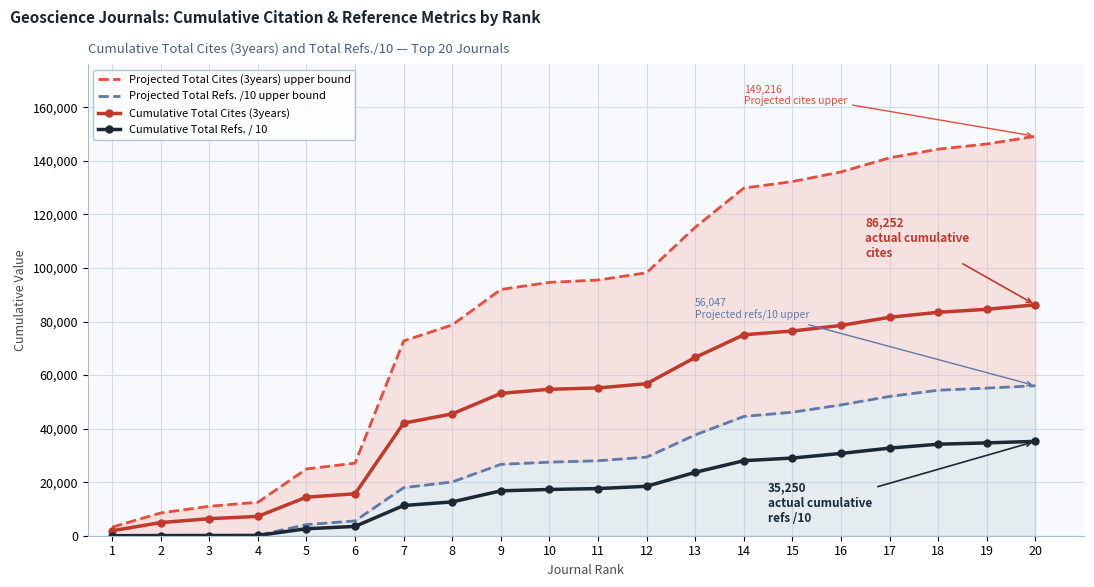

Reading left to right, what are all the values shown in this chart?

Projected Total Cites (3years) upper bound: 1=3204.0	2=8503.0	3=11002.8	4=12501.0	5=24941.4	6=27103.9	7=72765.5	8=78754.8	9=91991.0	10=94646.6	11=95516.8	12=98248.4	13=115223.2	14=129867.6	15=132305.2	16=135912.3	17=141168.0	18=144399.6	19=146337.2	20=149216.0
Projected Total Refs. /10 upper bound: 1=10.7	2=90.0	3=130.9	4=156.0	5=4149.7	6=5528.7	7=17954.3	8=20085.2	9=26667.0	10=27479.3	11=28008.5	12=29365.1	13=37653.1	14=44567.2	15=46137.7	16=48872.5	17=52038.2	18=54358.4	19=55143.3	20=56047.2
Cumulative Total Cites (3years): 1=1852.0	2=4915.0	3=6360.0	4=7226.0	5=14417.0	6=15667.0	7=42061.0	8=45523.0	9=53174.0	10=54709.0	11=55212.0	12=56791.0	13=66603.0	14=75068.0	15=76477.0	16=78562.0	17=81600.0	18=83468.0	19=84588.0	20=86252.0
Cumulative Total Refs. / 10: 1=6.7	2=56.6	3=82.3	4=98.1	5=2609.9	6=3477.2	7=11292.0	8=12632.2	9=16771.7	10=17282.6	11=17615.4	12=18468.6	13=23681.2	14=28029.7	15=29017.4	16=30737.4	17=32728.4	18=34187.7	19=34681.3	20=35249.8